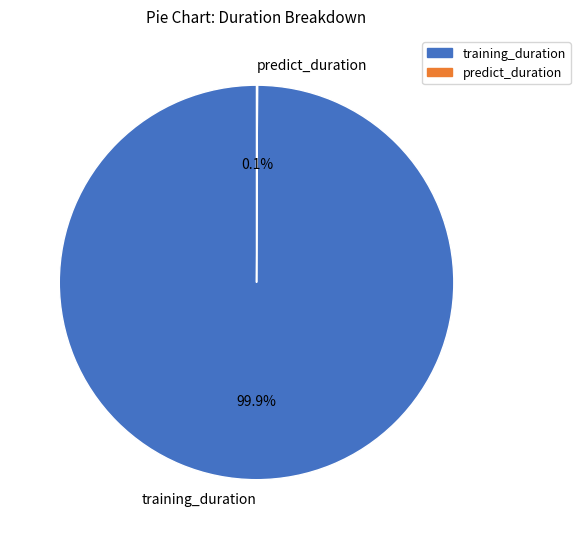

What portion of the pie excludes training_duration?

0.1%